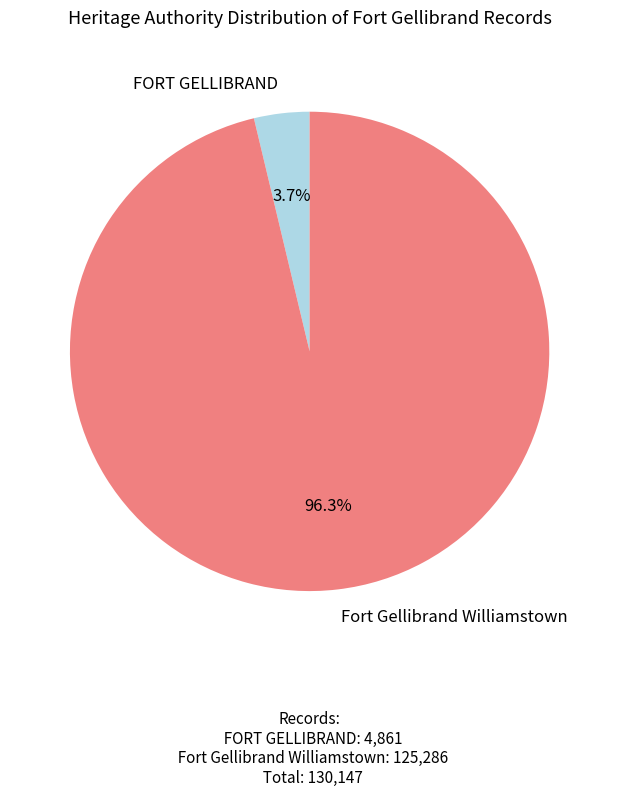

Between FORT GELLIBRAND and Fort Gellibrand Williamstown, which is larger?

Fort Gellibrand Williamstown